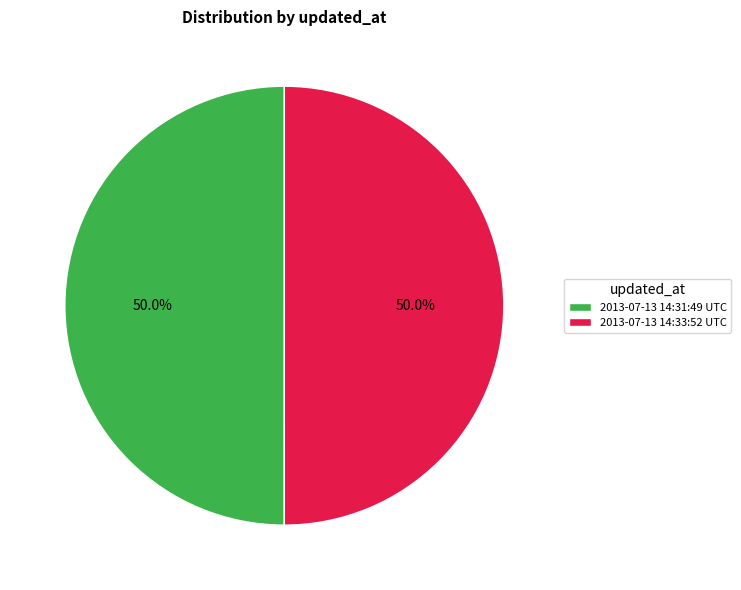

True or false: 2013-07-13 14:33:52 UTC accounts for 50% of the total.

True